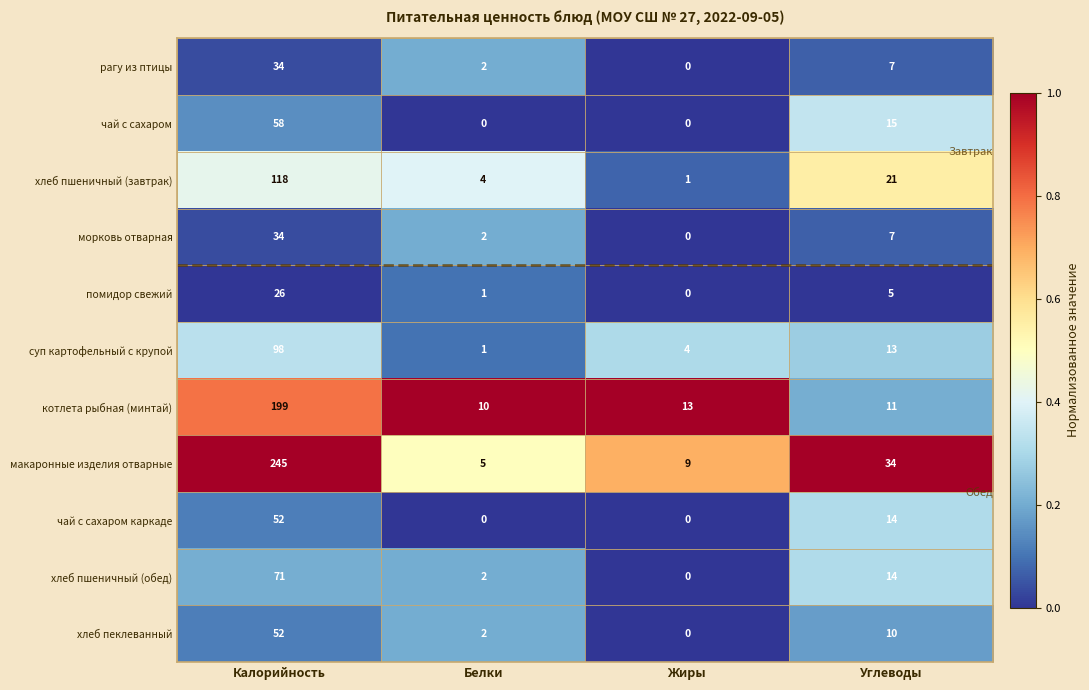

At which label does суп картофельный с крупой first exceed 13?

Калорийность